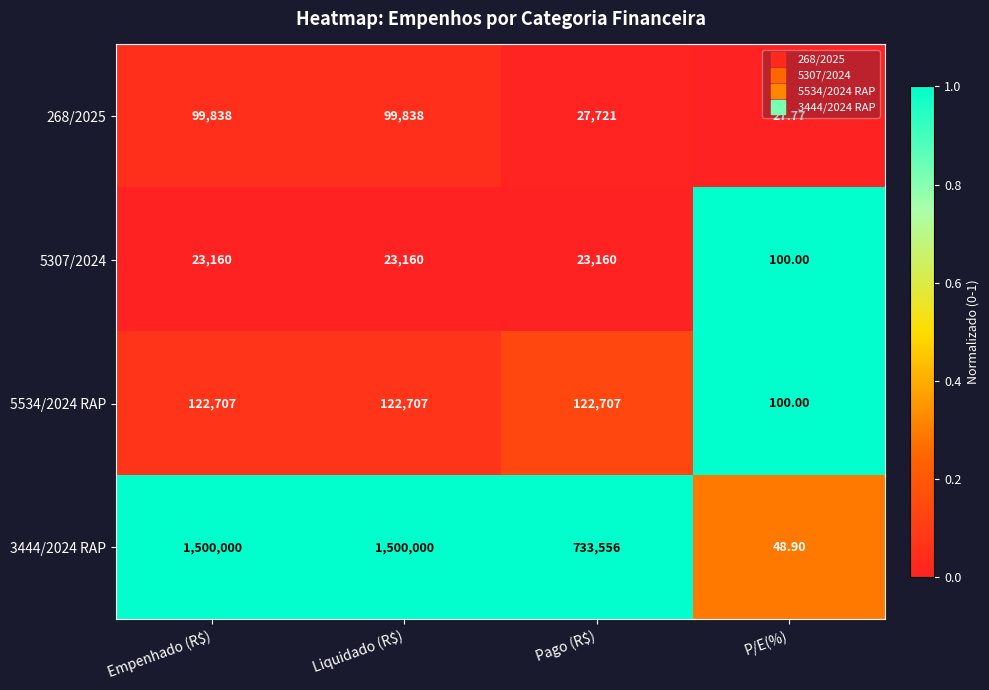

At which label is 268/2025 closest to 49932?

Pago (R$)